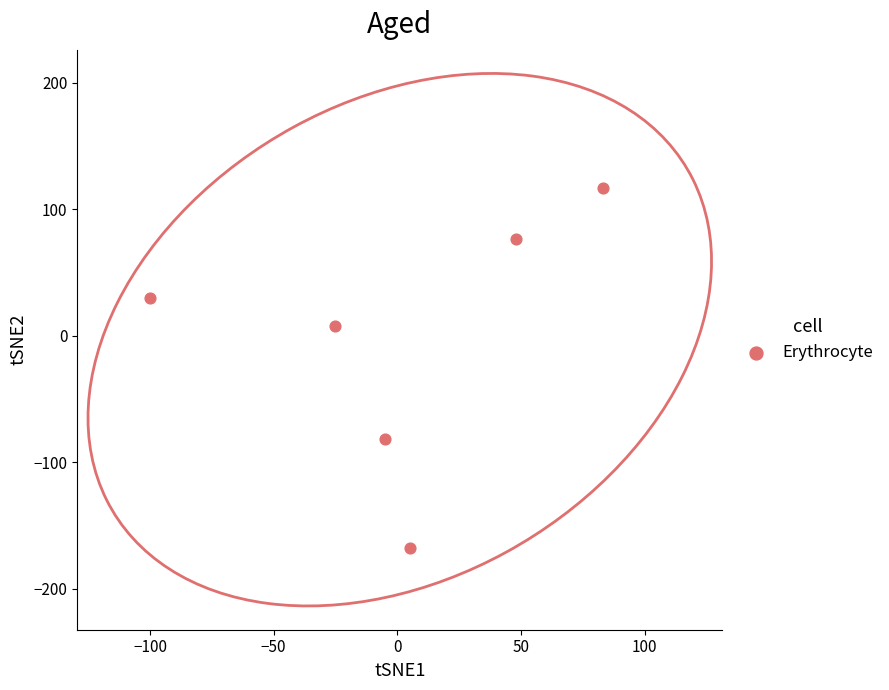

What is the range of Y values (max minus min)?

285